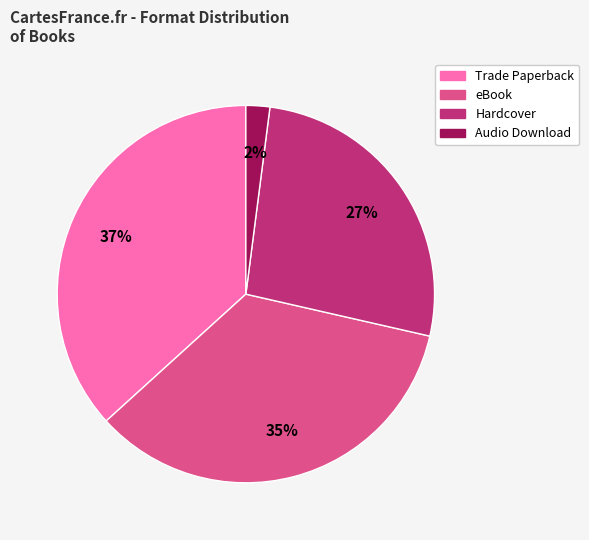

True or false: eBook accounts for 35% of the total.

True